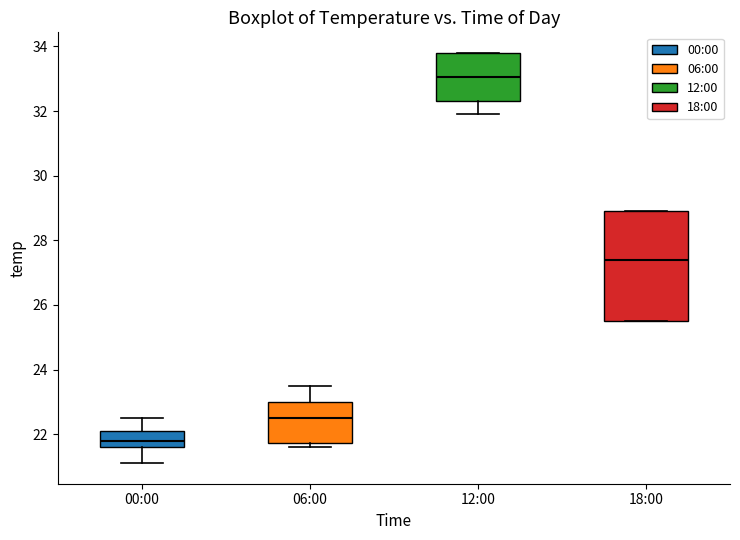

Reading left to right, read every box against the y-axis: the position of its median line, the range the box covers, and the ends of its whiskers. The values are not printed on the chart, so give them approximately, as read against the axis.

00:00: median 21.8, box 21.6 to 22.2, whiskers 21.2 to 22.6
06:00: median 22.6, box 21.8 to 23.0, whiskers 21.6 to 23.6
12:00: median 33.0, box 32.4 to 33.8, whiskers 32.0 to 33.8
18:00: median 27.4, box 25.6 to 29.0, whiskers 25.6 to 29.0